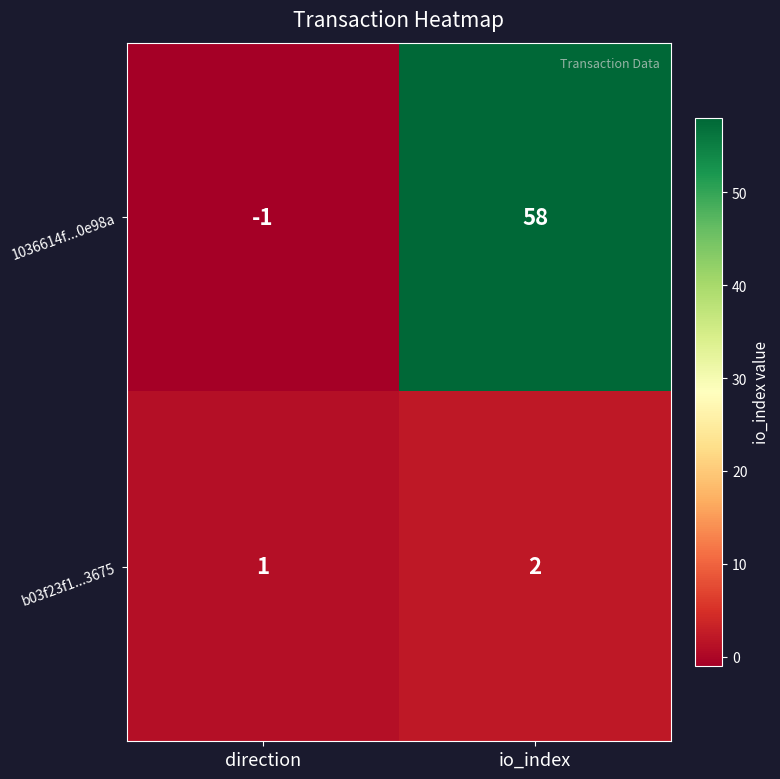

Which series changed the most between direction and io_index?

1036614f...0e98a